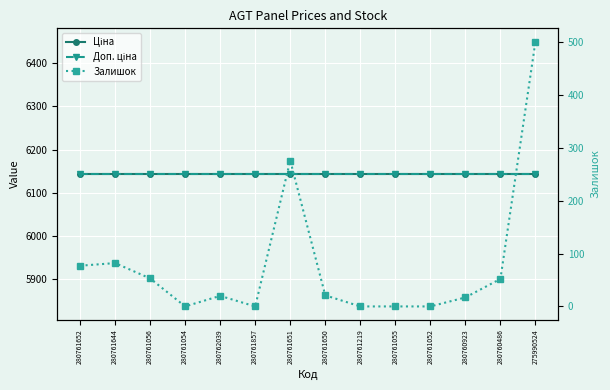

Does the chart display data point markers on the line(s)?

Yes